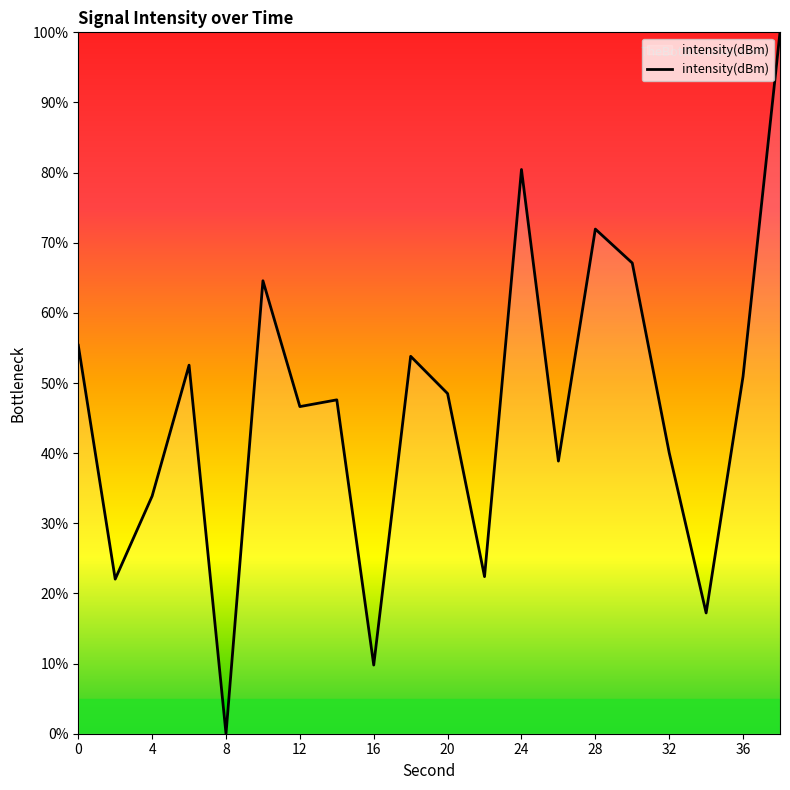

What is the difference between the maximum and minimum values?

100.0